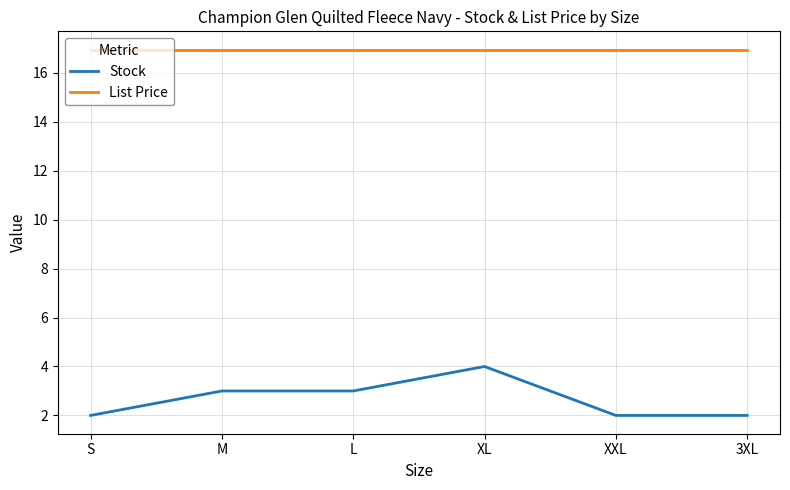

List the series in order of their peak value, highest first.

List Price, Stock